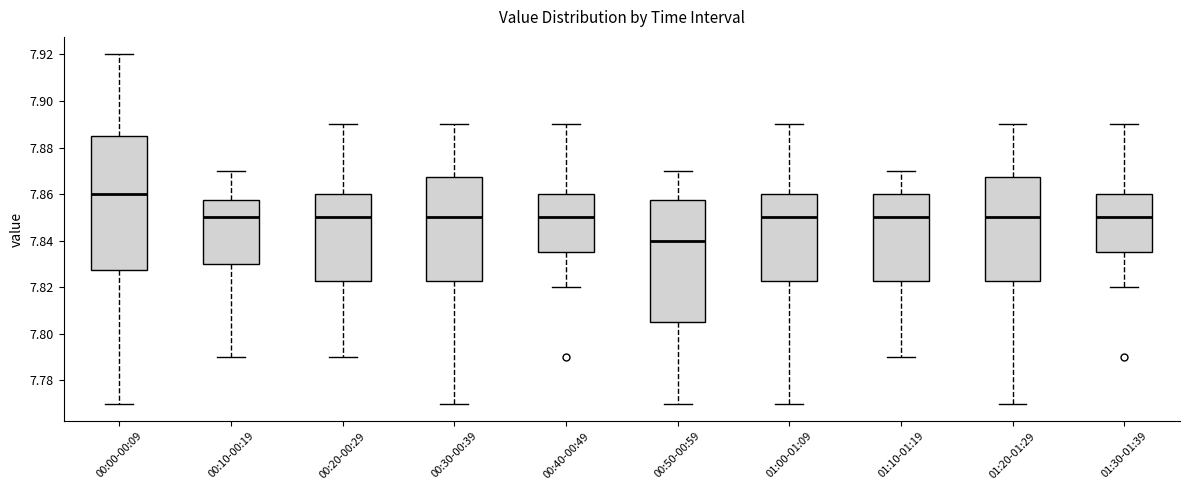

Which box has the lowest median line?

00:50-00:59